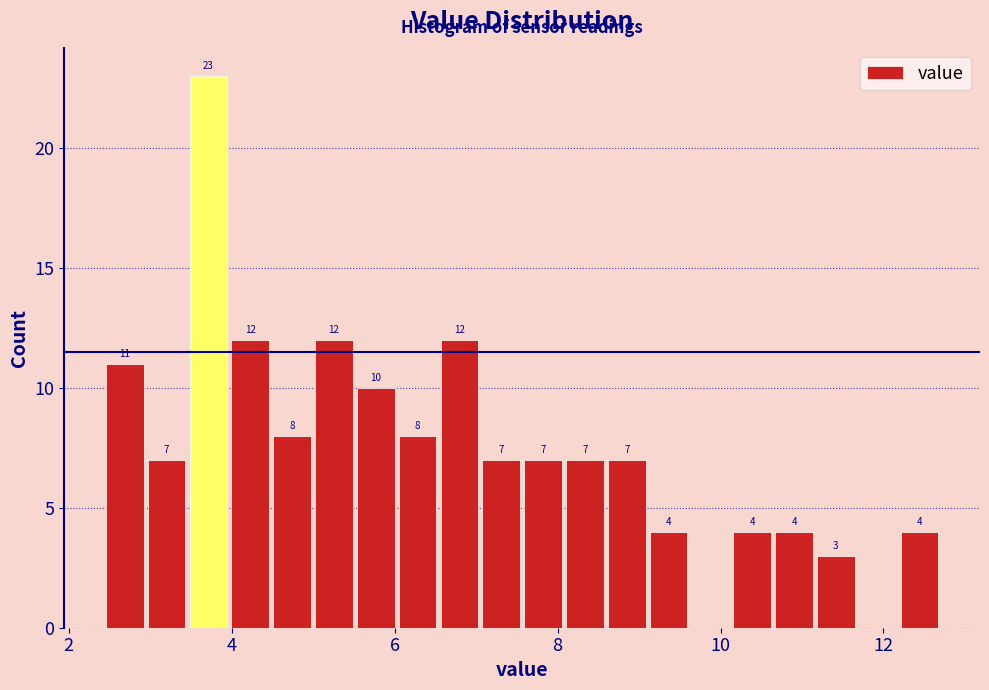

Read against the x-axis, roughly where is the centre of the tallest bar?

3.8